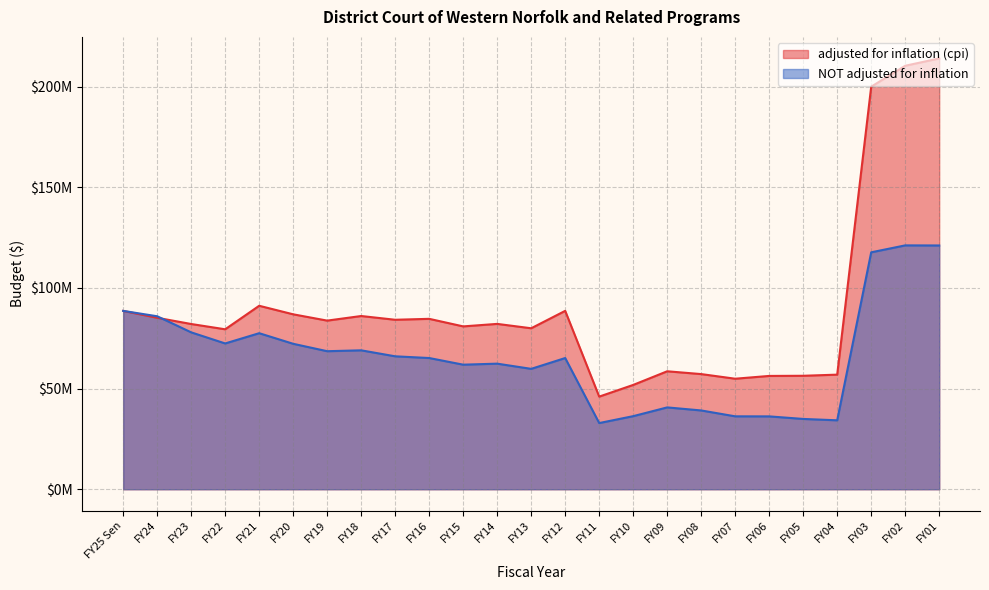

What position from the left is FY01?

25